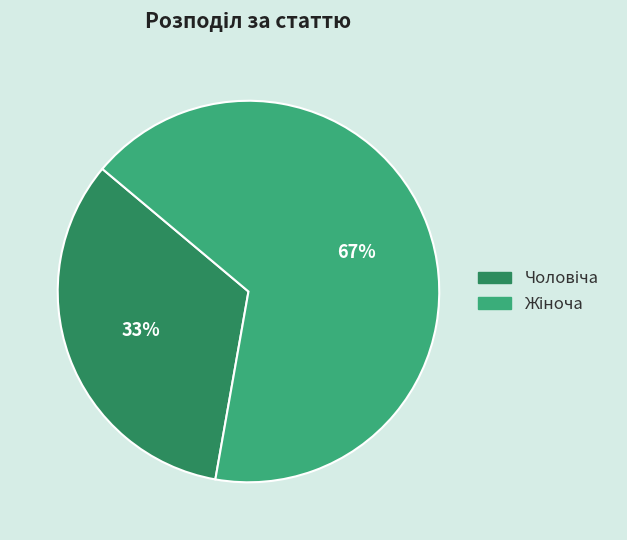

Is there any slice that represents more than half of the pie?

Yes